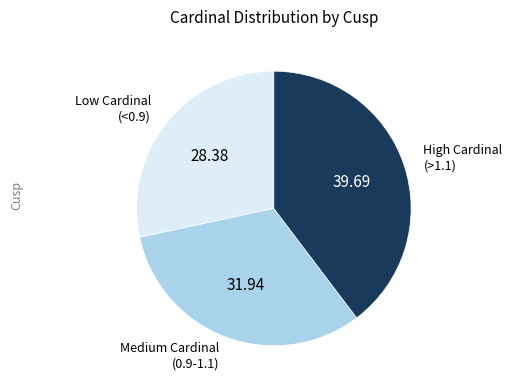

Which slice is the largest?

High Cardinal (>1.1)